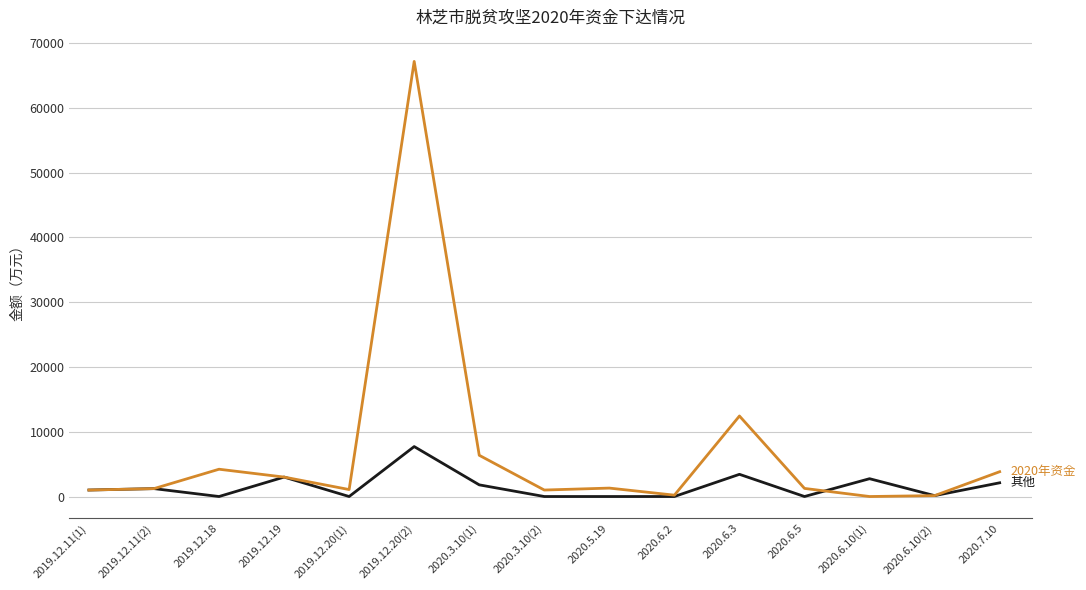

What is the greatest value displayed?

67145.0